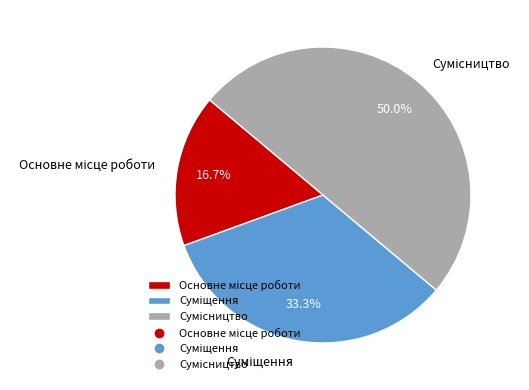

To the nearest percent, what is the difference between the largest and smallest slice percentages?

33%